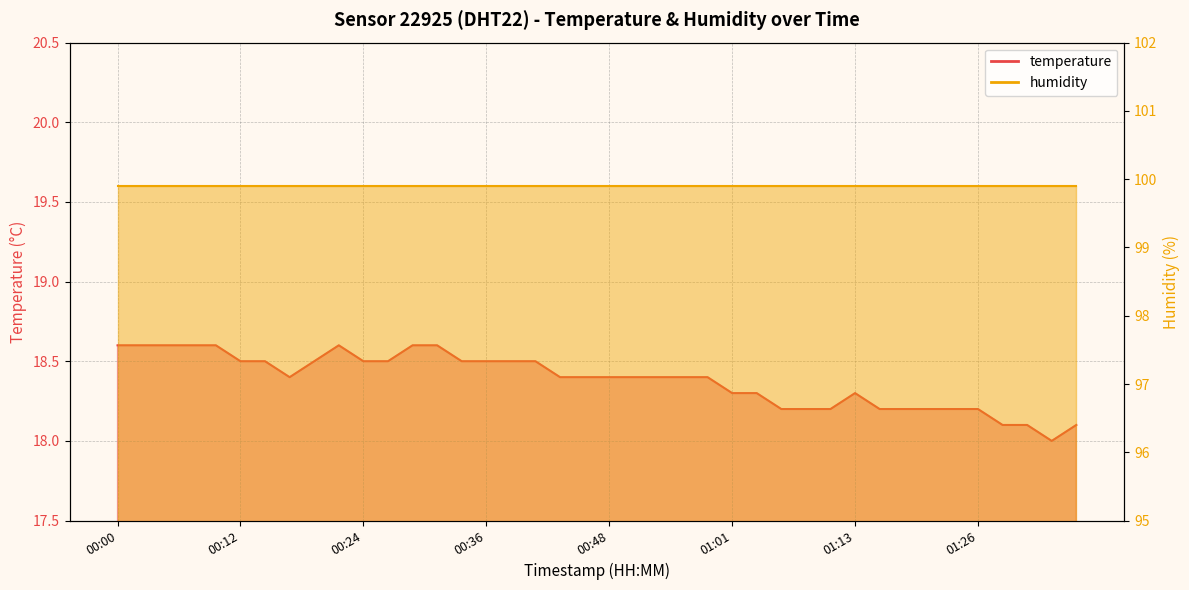

What is the average value?

18.4